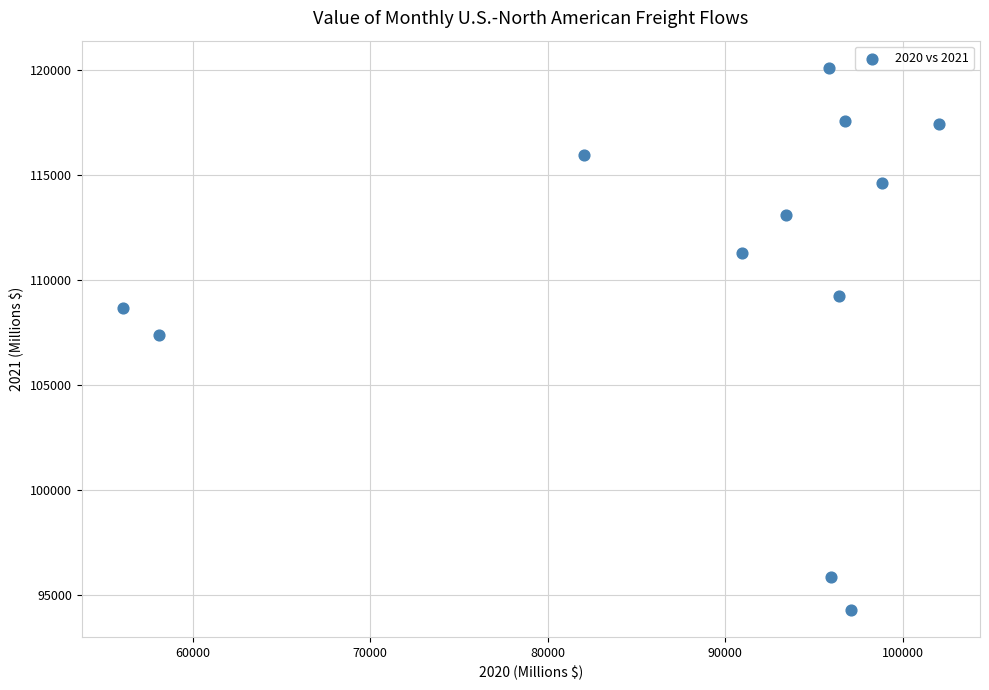

What is the average X value?

88633.1